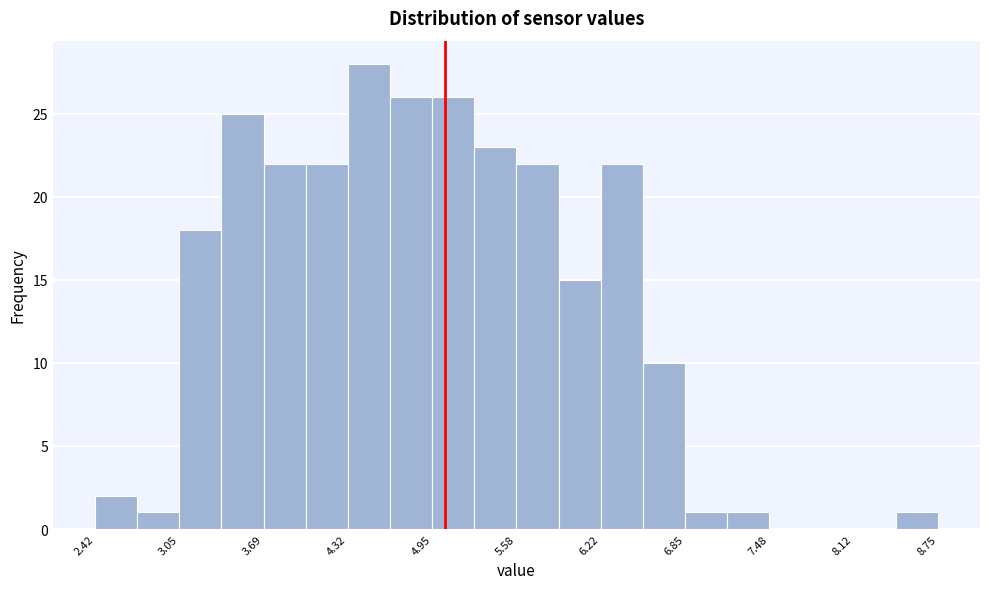

Read against the x-axis, roughly where is the centre of the tallest bar?

4.5